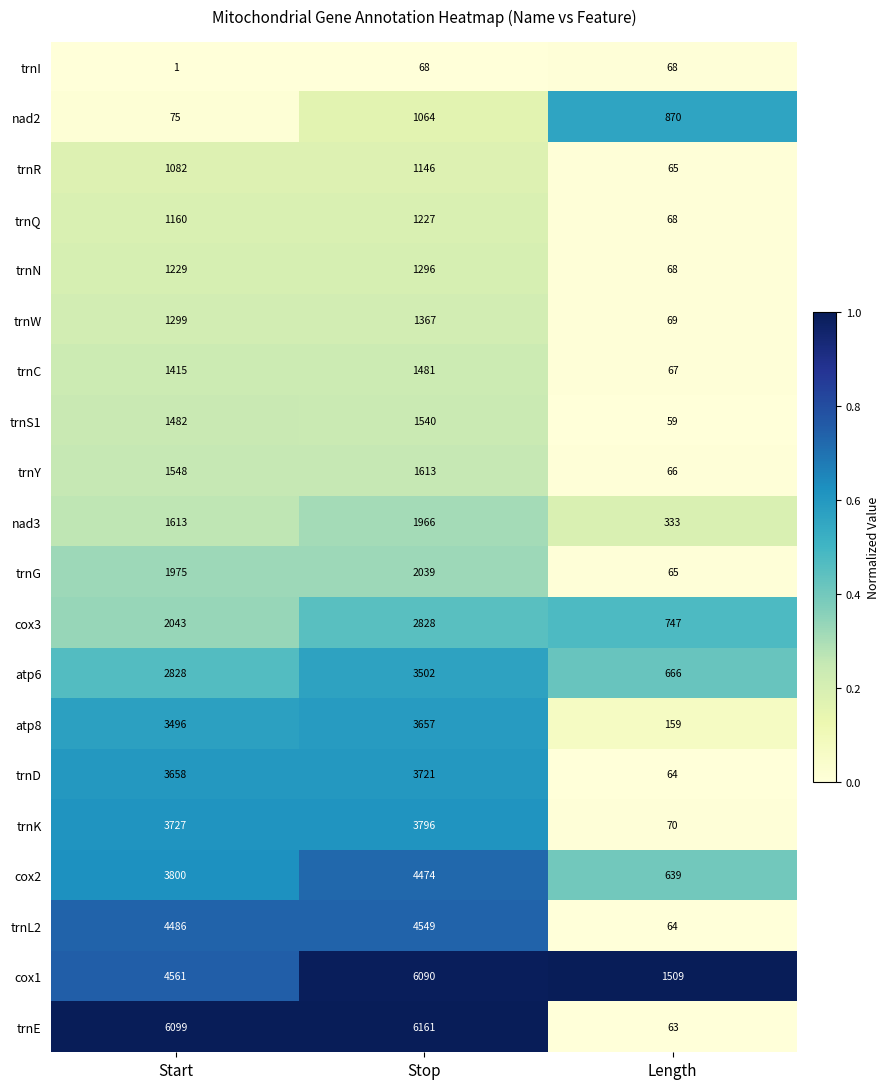

What is the total value across all series at Start?

47577